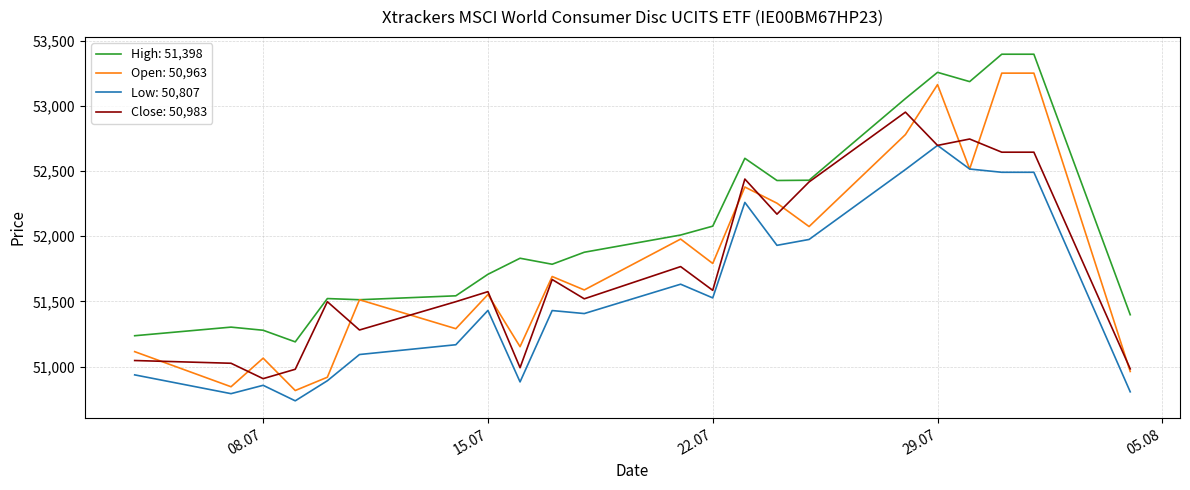

Which series has the widest spread of values?

Open: 50,963